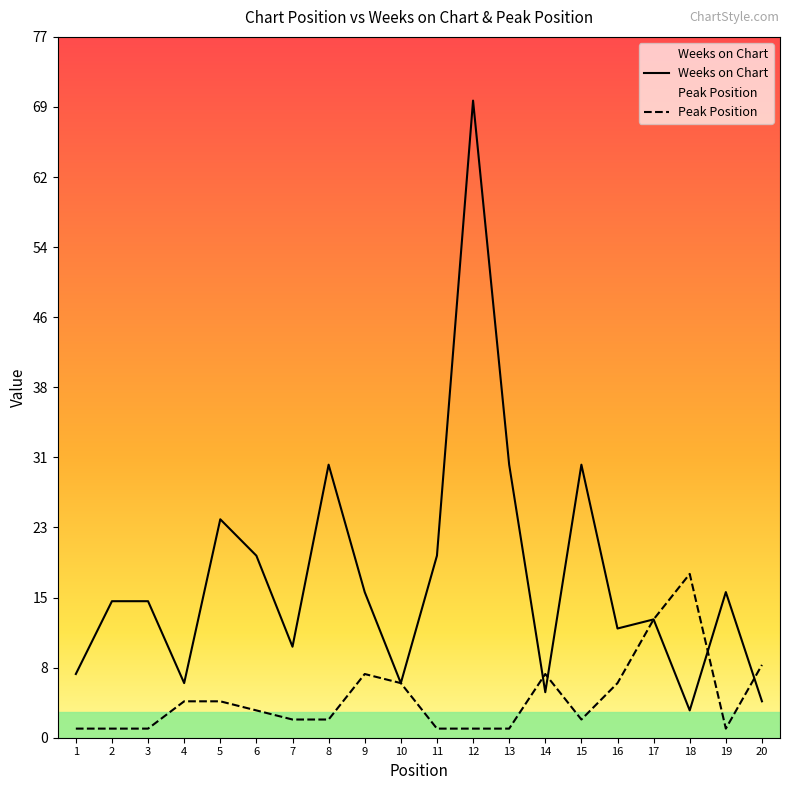

Between 15 and 17, which series saw the biggest shift?

Weeks on Chart